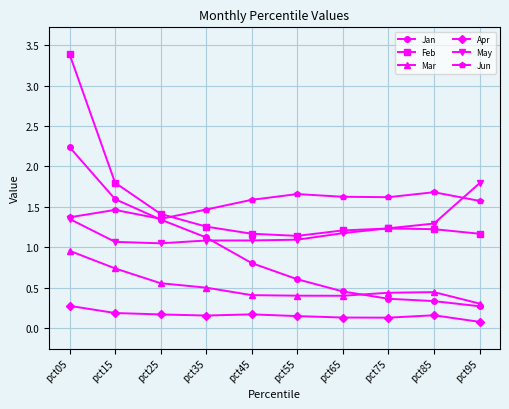

Where is the first local maximum for Jun?

pct15